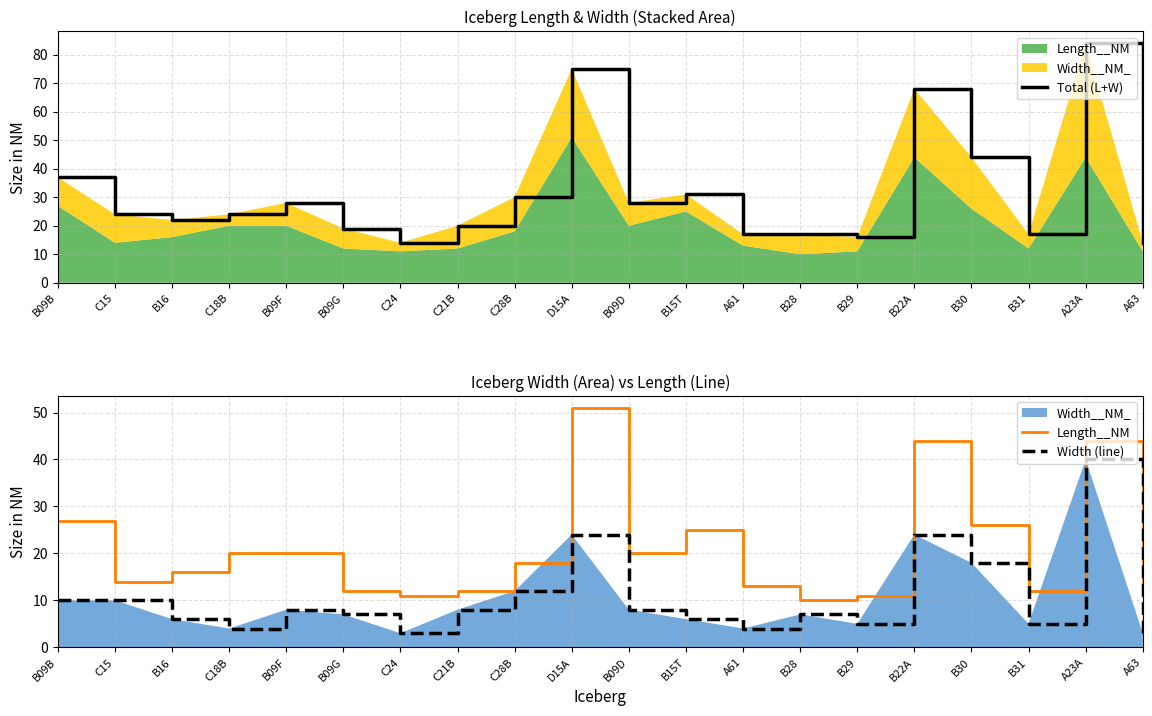

What is the difference between the highest and lowest values at B09F?

20